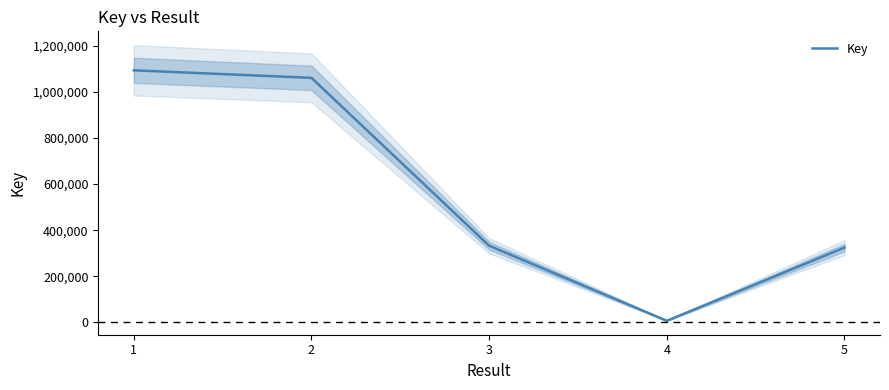

What is the smallest value displayed?

6321